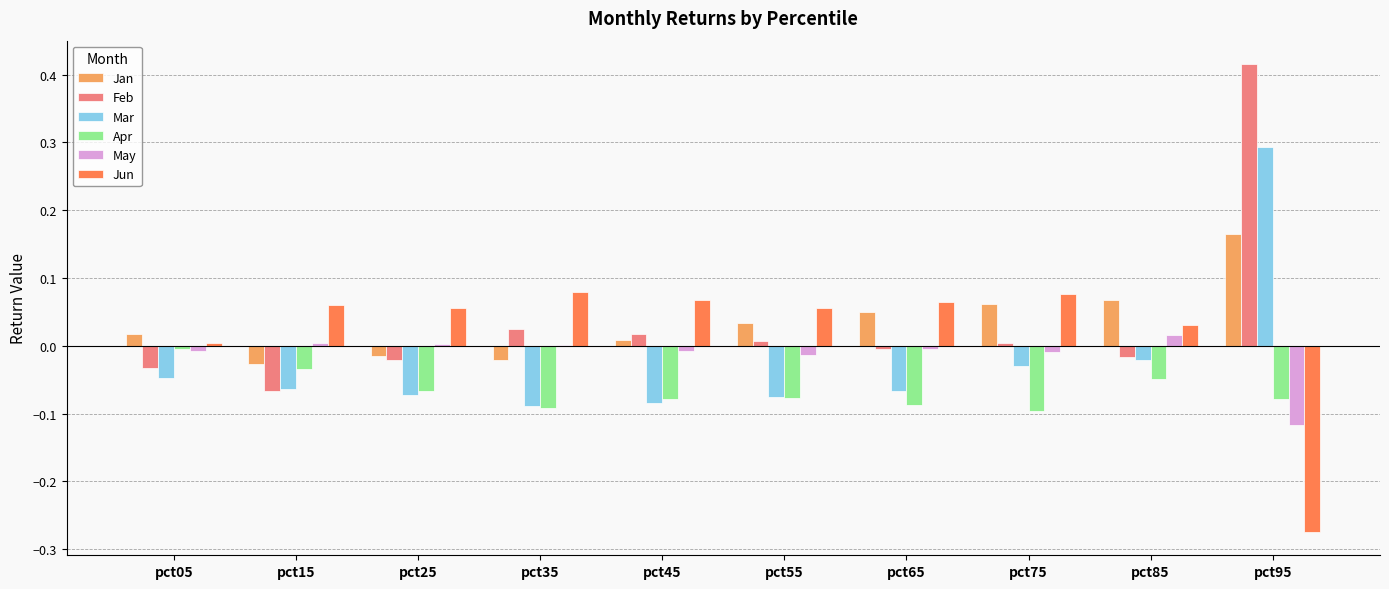

Which series changed the most between pct35 and pct45?

Jan